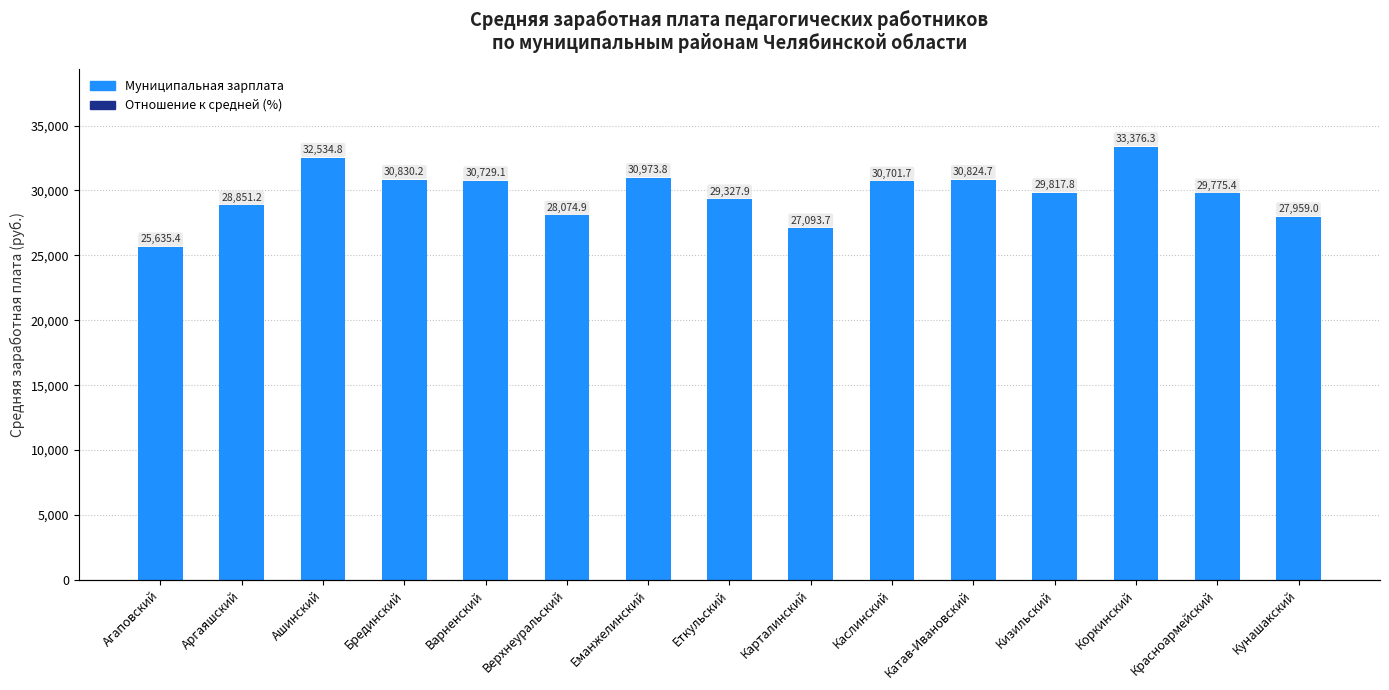

Which has a higher value, Аргаяшский or Варненский?

Варненский